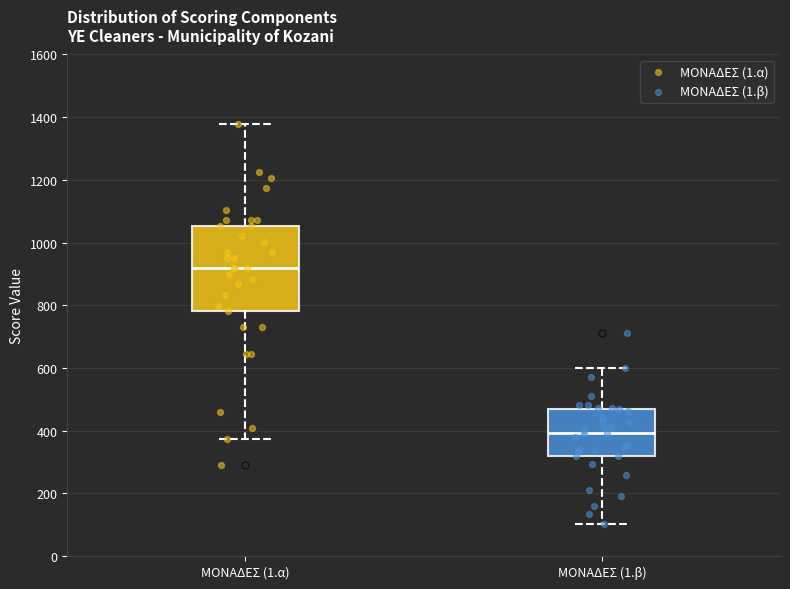

Where does the upper whisker of the box for ΜΟΝΑΔΕΣ (1.α) end on the y-axis? The values are not printed on the chart, so give them approximately, as read against the axis.

1380